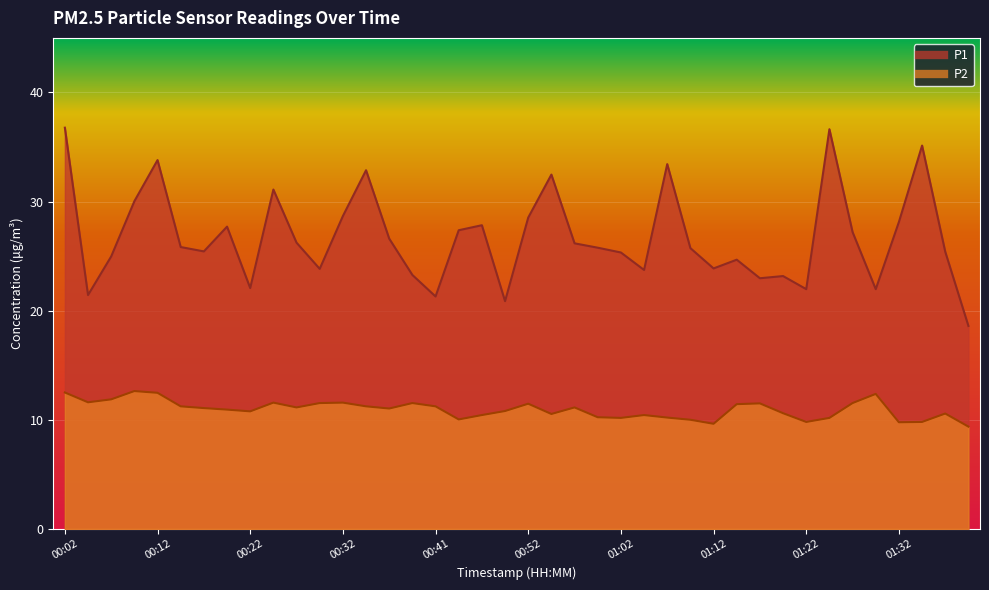

The P2 series shows 9.4 at 01:40. True or false?

True